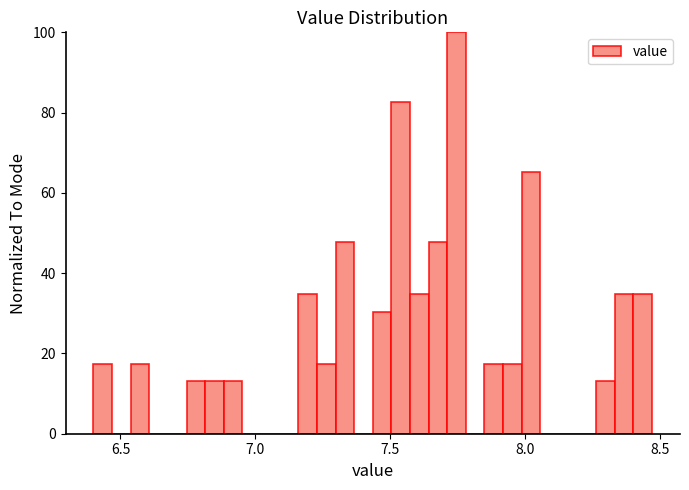

Around what value on the x-axis is the tallest bar? Give the approximate position of its centre, as read against the axis.

7.75